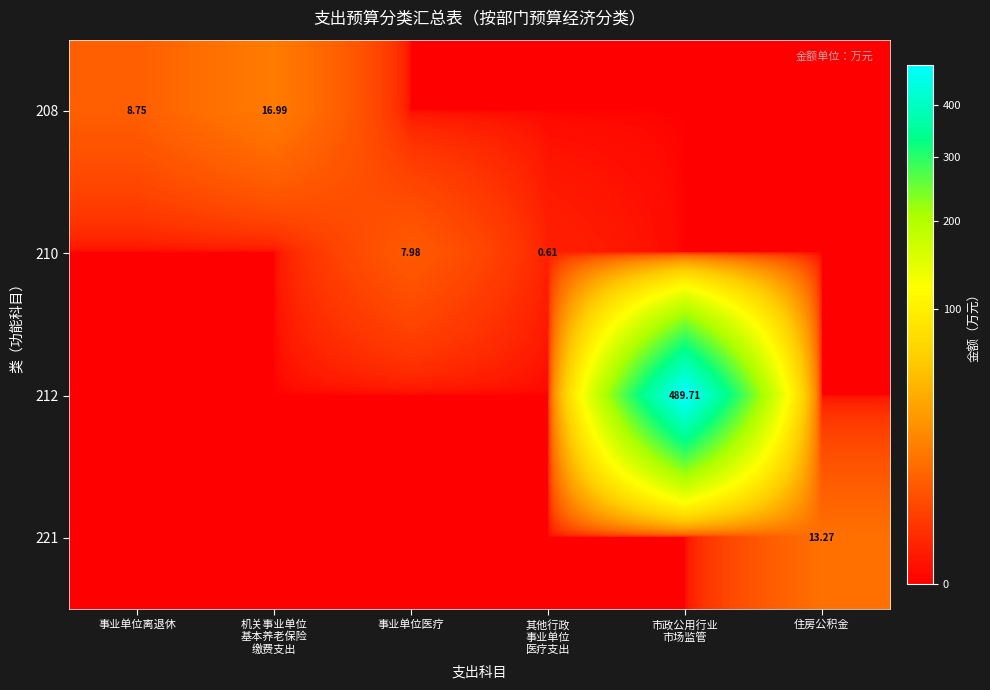

What is the sum of all 221 values?

13.3